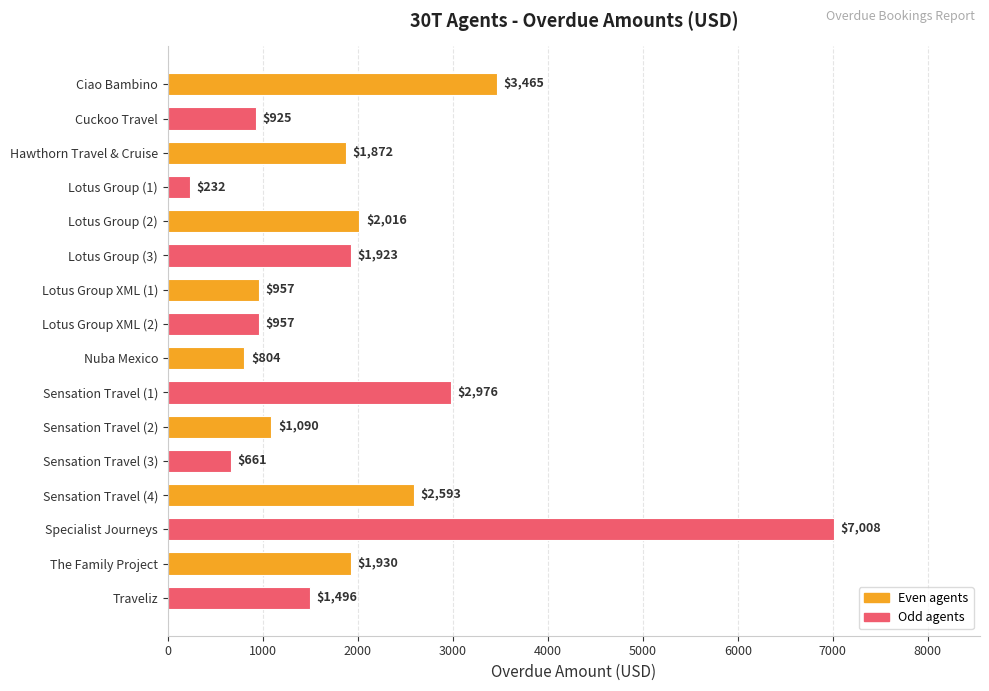

What is the sum of all values?

30905